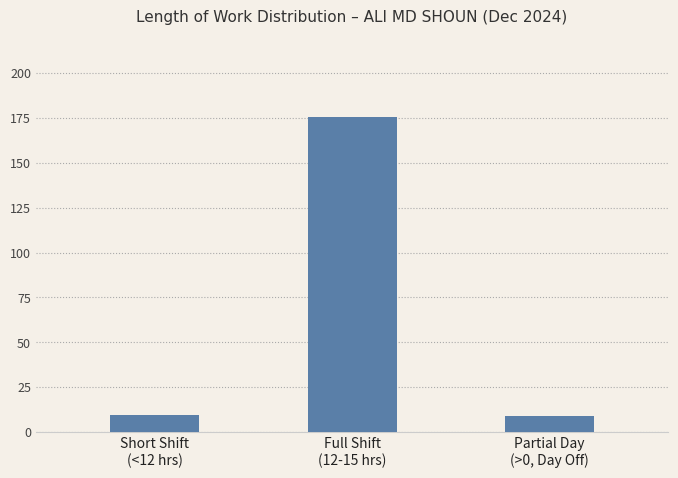

What is the smallest value displayed?

9.0